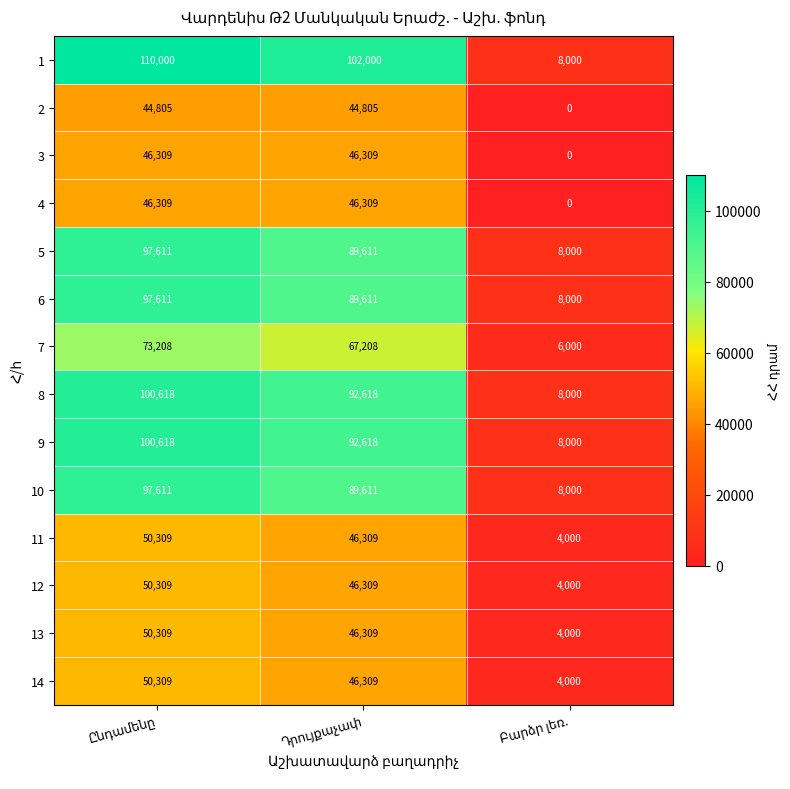

What is the sum of all 4 values?

92618